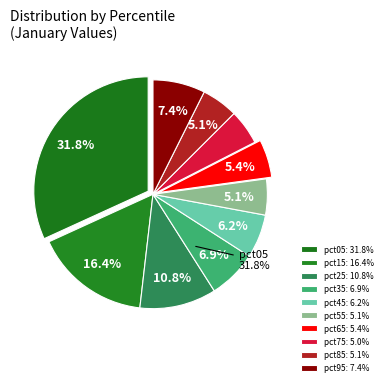

The pct95 slice represents 16% of the pie. True or false?

False